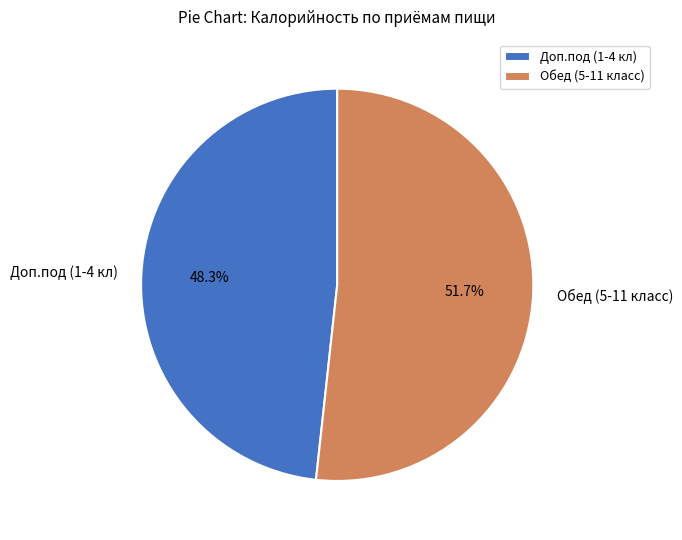

Which slice represents more than half of the pie?

Обед (5-11 класс)